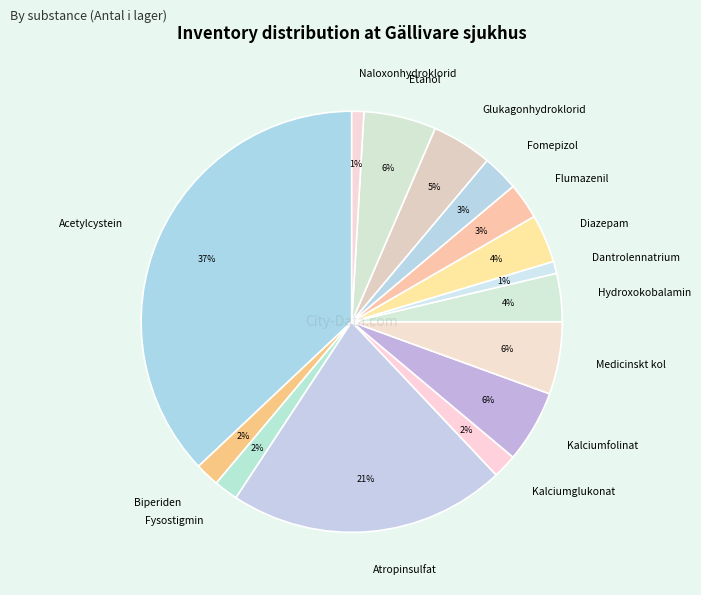

How many segments does this pie chart have?

15